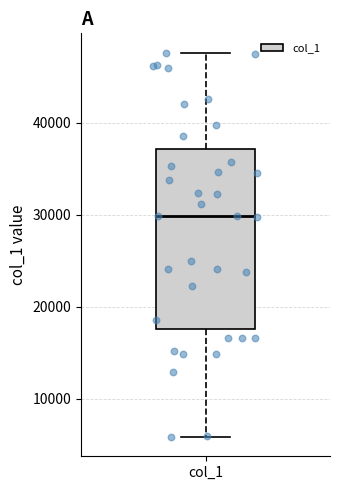

Read this box plot against the y-axis: the position of the median line, the range covered by the box, and the ends of both whiskers. The values are not printed on the chart, so give them approximately, as read against the axis.

median 30000, box 18000 to 37000, whiskers 6000 to 48000